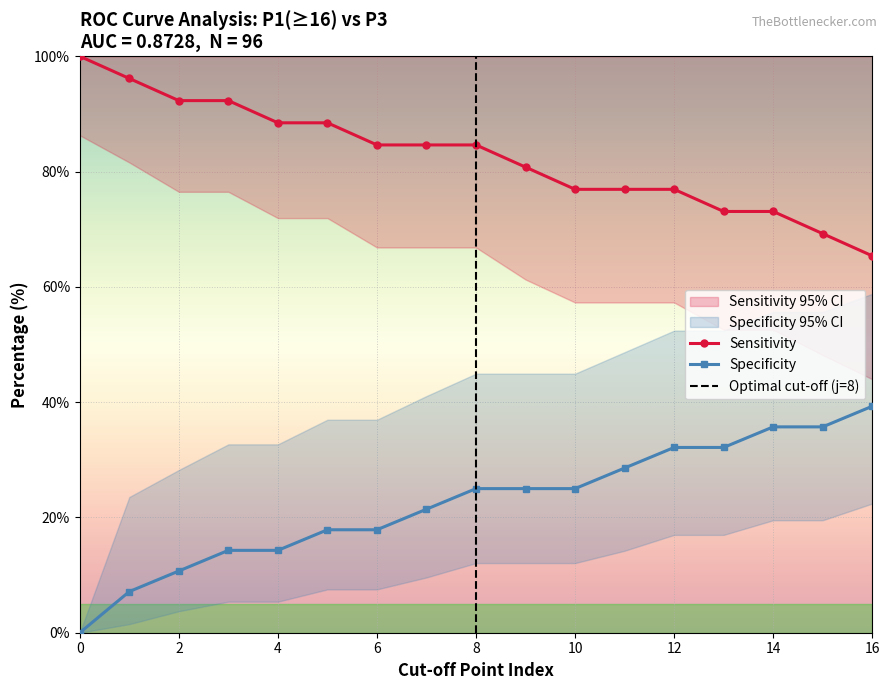

Is it true that Lower 95% CI (Spec) equals 26.7 at 12?

False